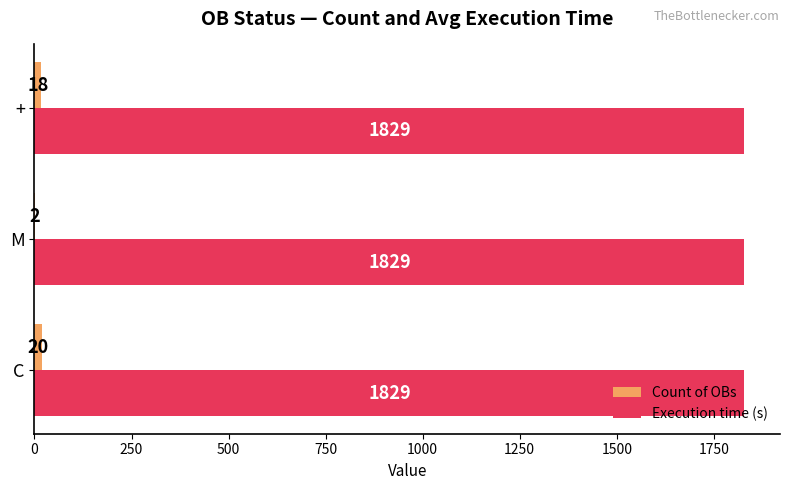

What is the sum of all Execution time (s) values?

5487